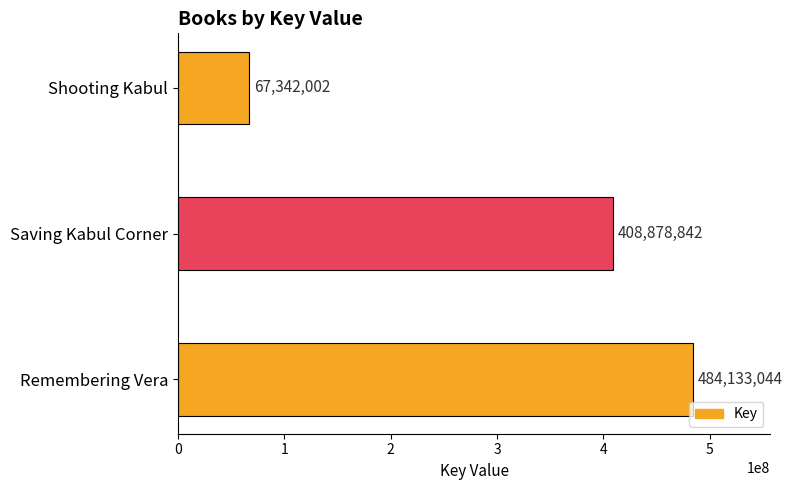

What is the ratio of the value at Remembering Vera to the value at Saving Kabul Corner?

1.2